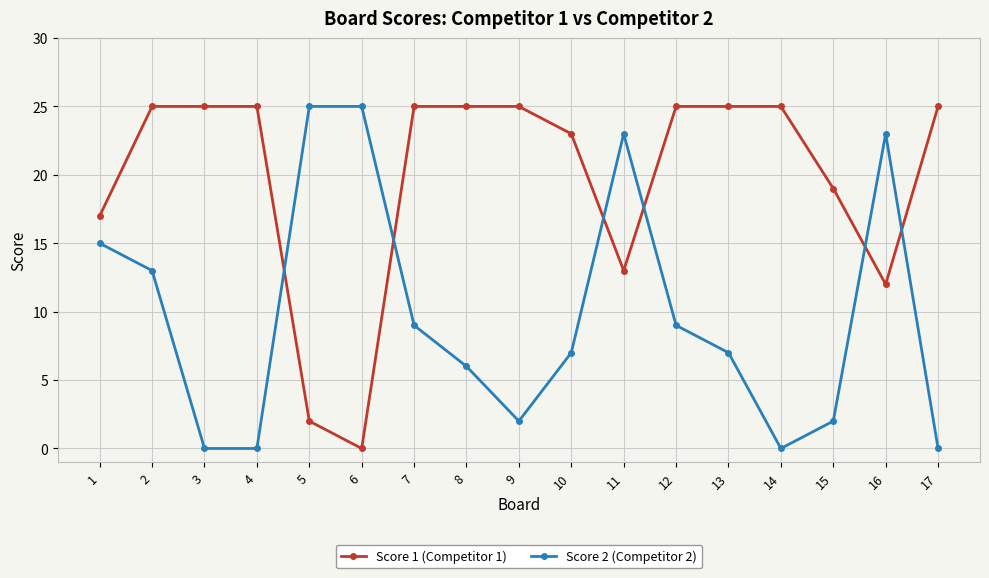

Which series changed the most between 8 and 14?

Score 2 (Competitor 2)